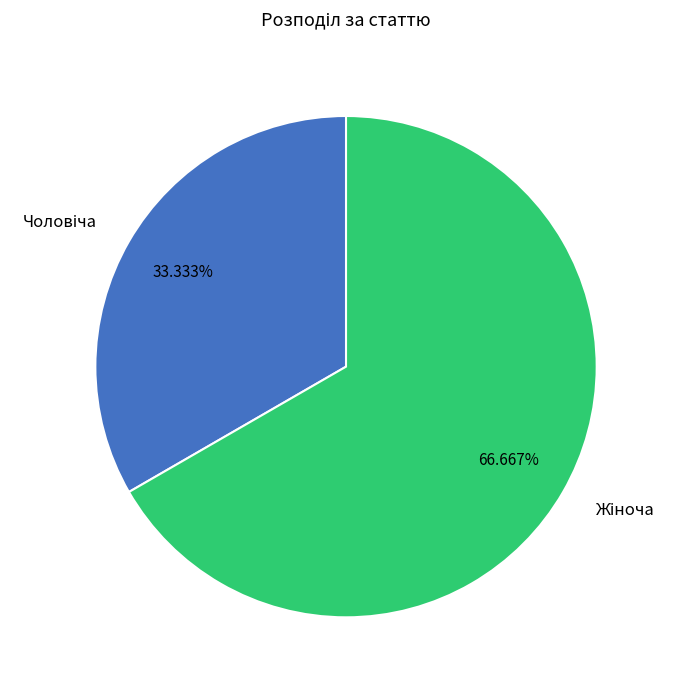

Does any single category account for the majority?

Yes